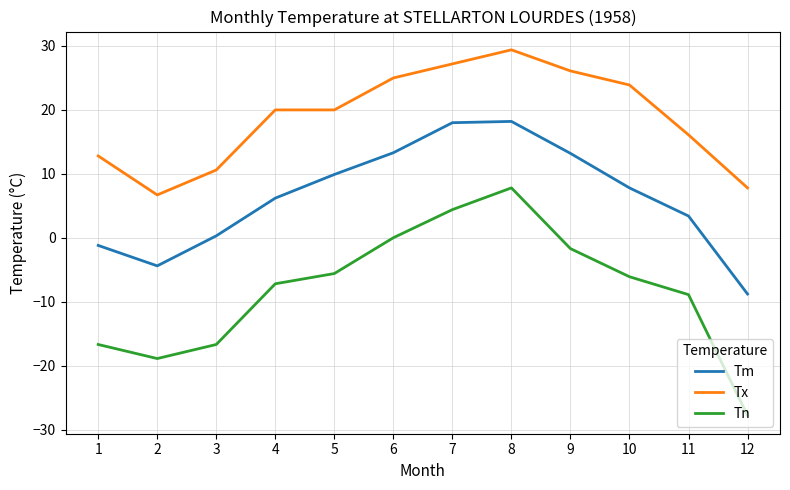

At which label does Tn first exceed -6?

5